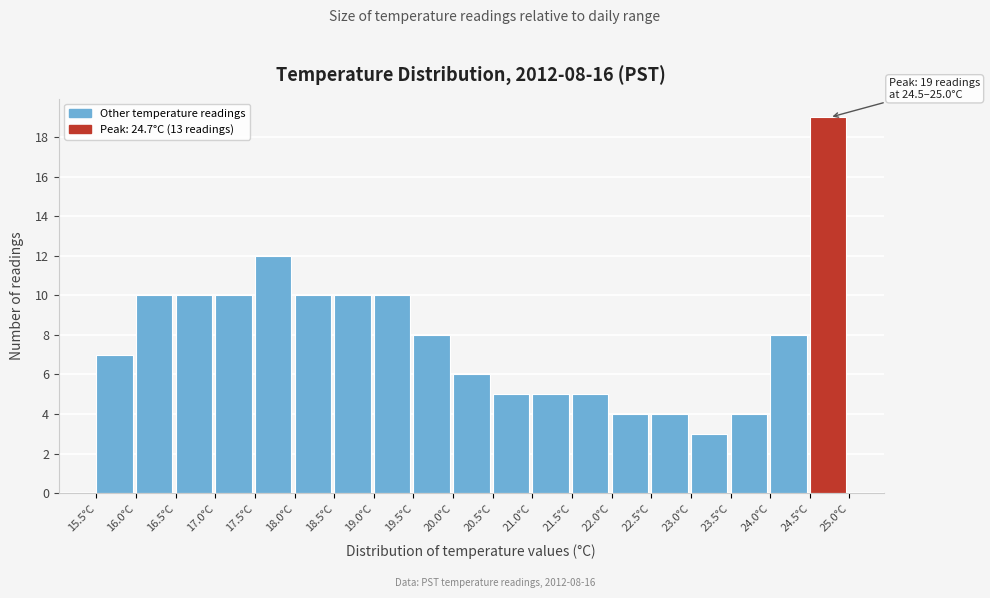

Which range on the x-axis has the tallest bar?

24.5 to 25.0